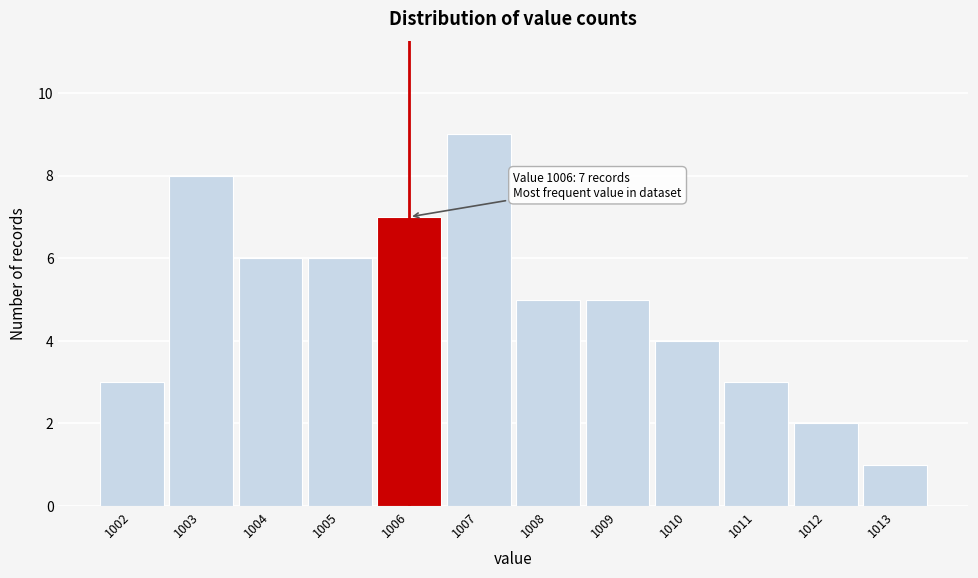

Over which range of the x-axis is the bar tallest?

1006.5 to 1007.5